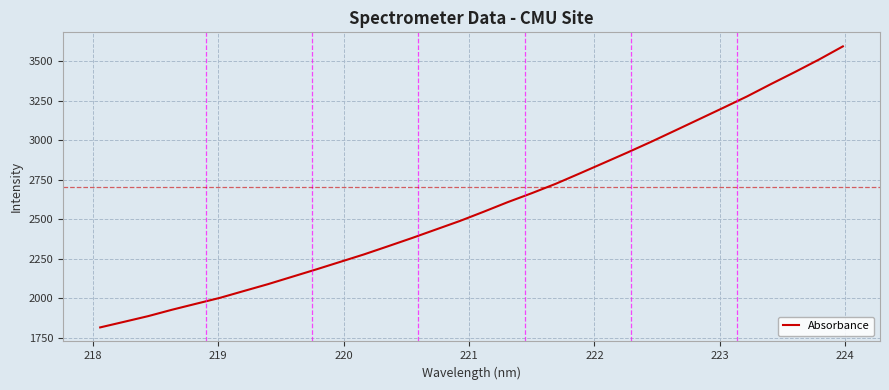

What is the difference between the maximum and minimum values?

1780.8